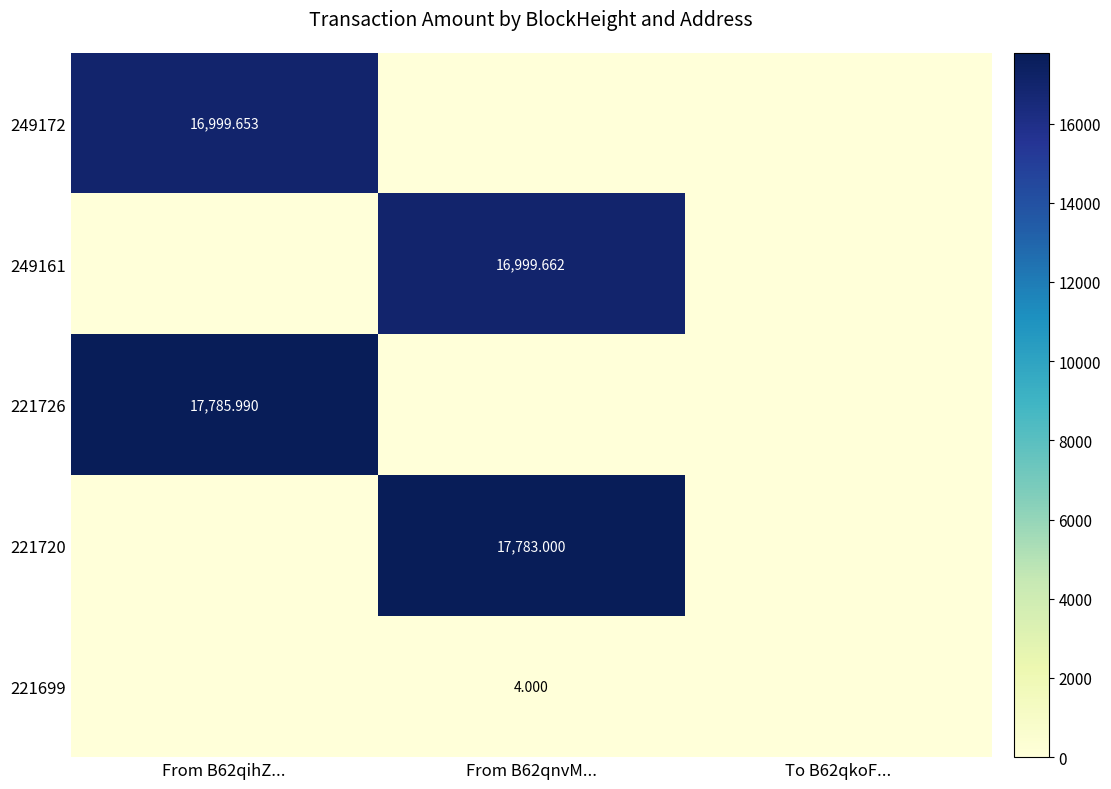

At how many categories does at least one series exceed 7221?

2